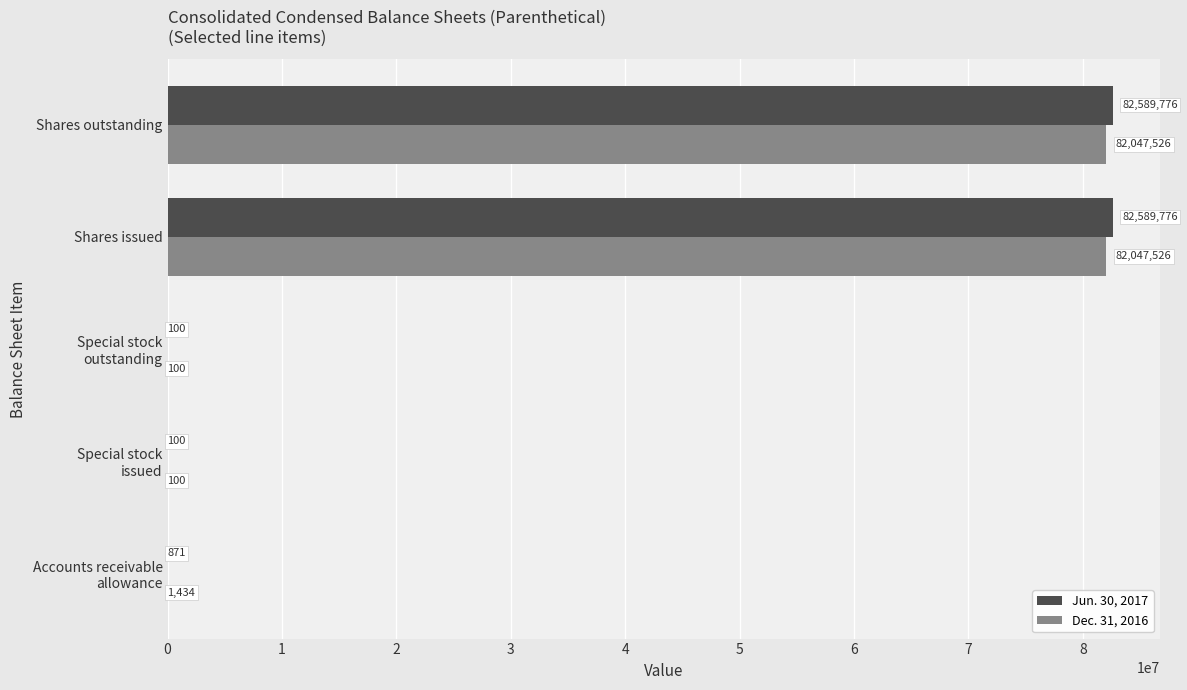

What is the maximum value shown in the chart?

82589776